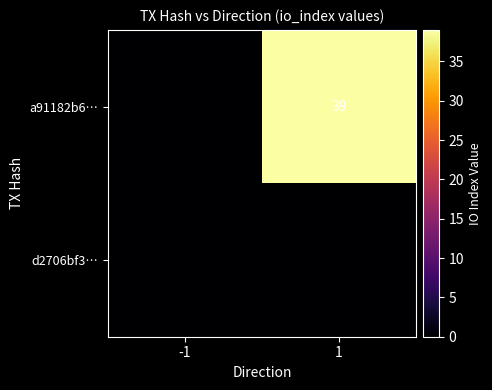

Between 1 and -1, which is larger?

1